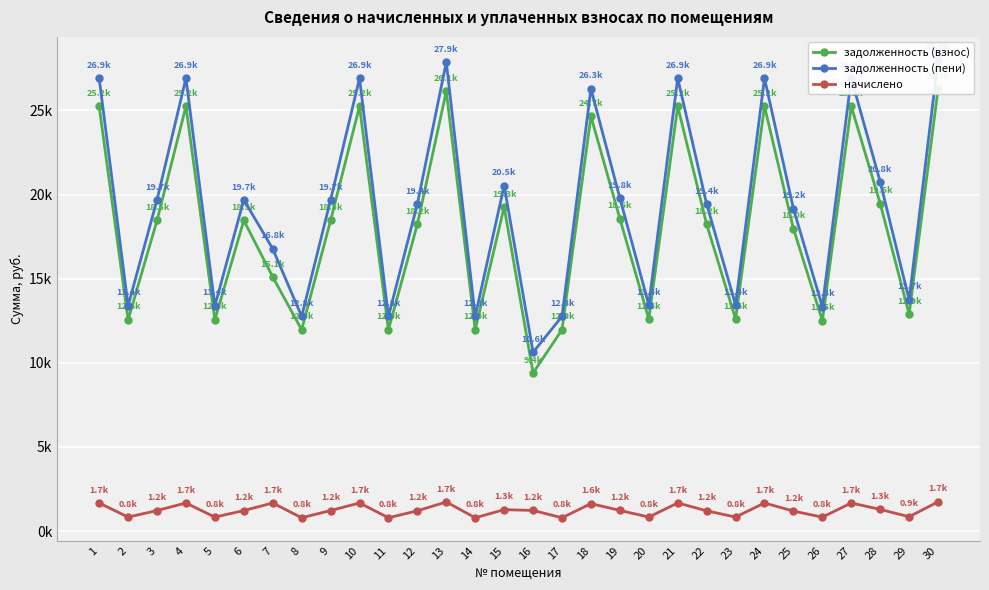

At how many categories does at least one series exceed 2332?

30